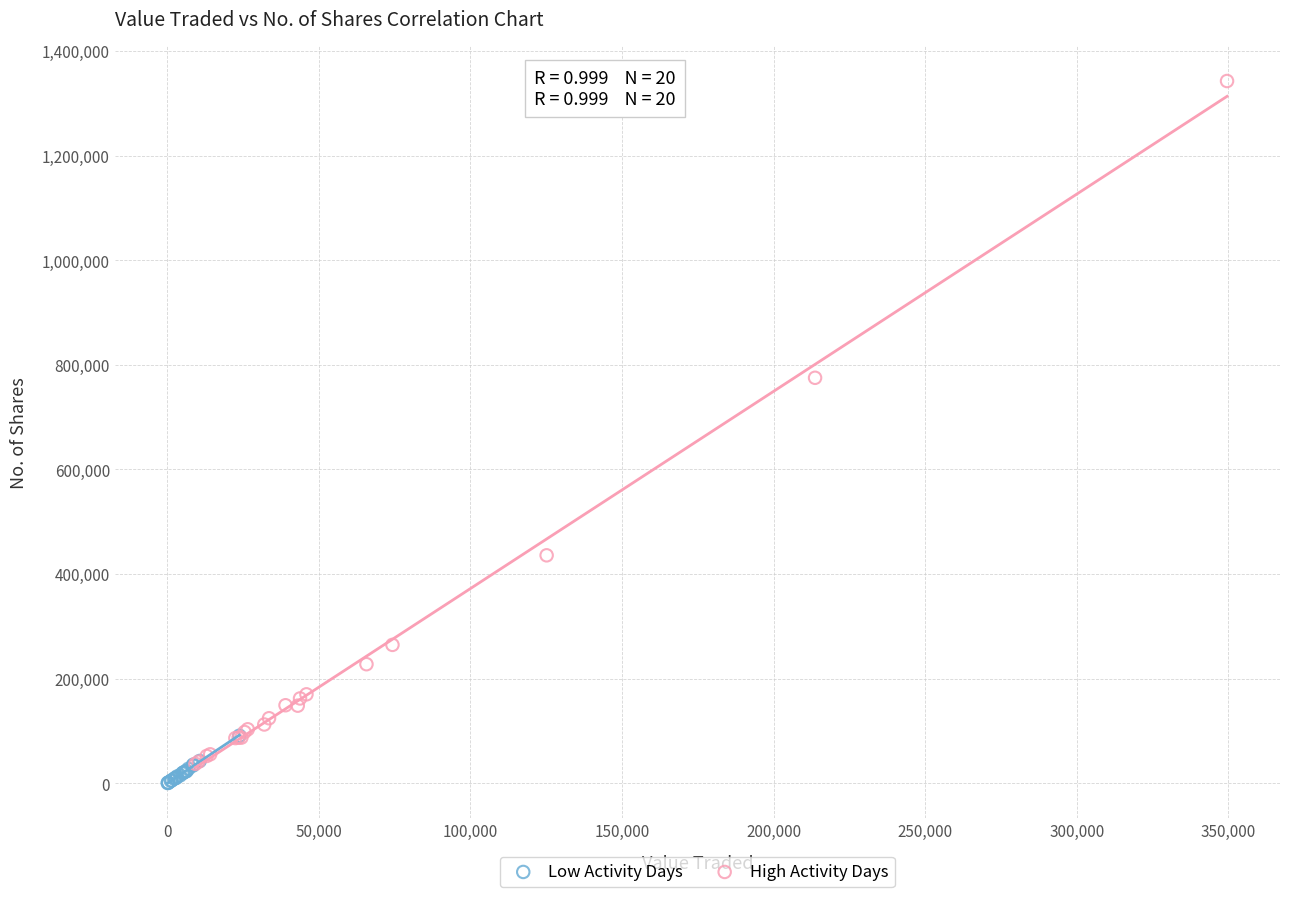

Which series has the largest Y range (max minus min)?

High Activity Days